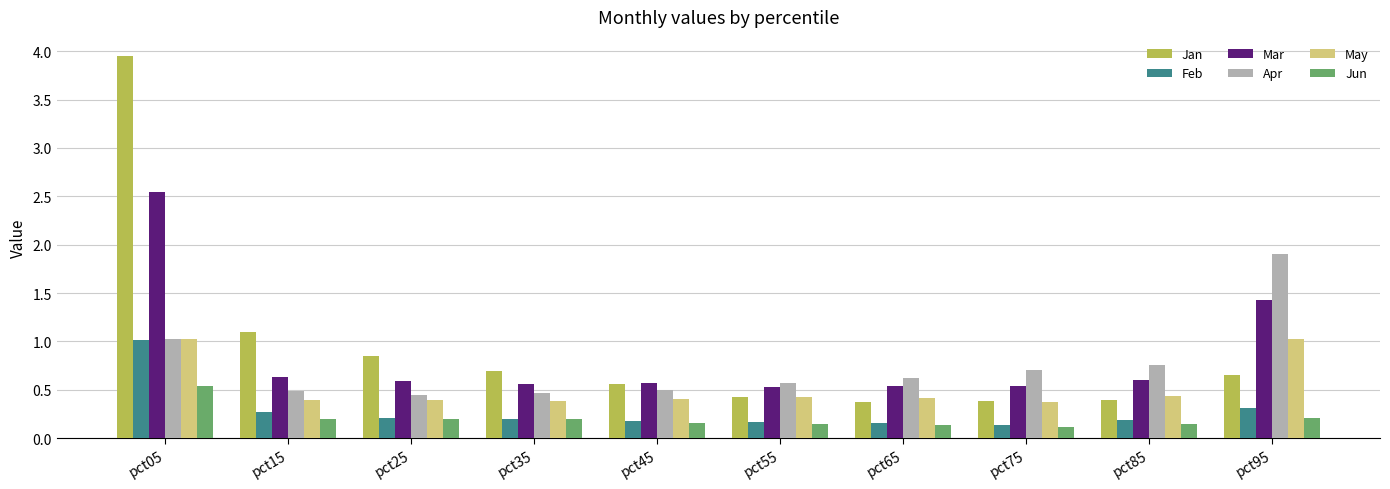

Is it true that May equals 0.4 at pct85?

True